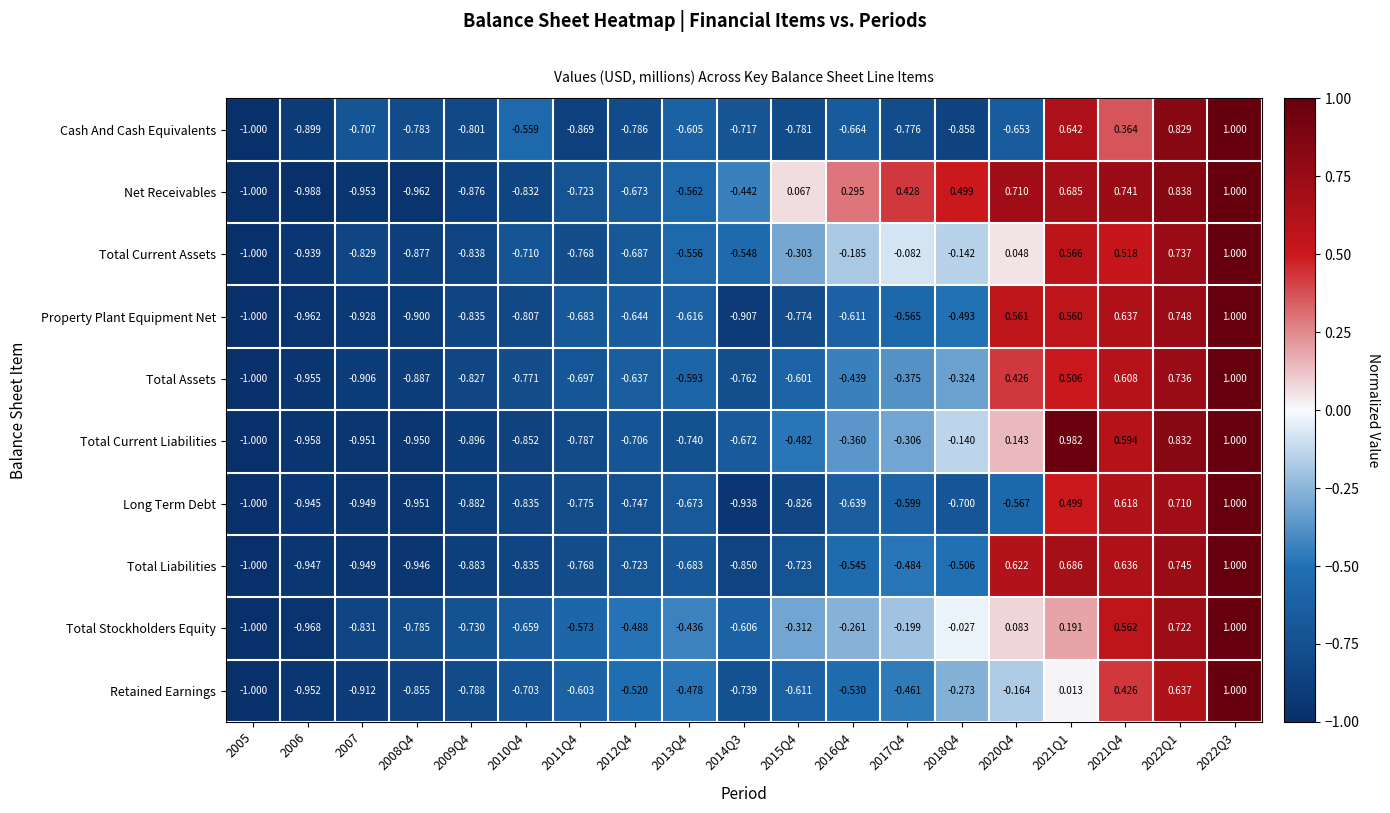

At how many categories does at least one series exceed 0?

9